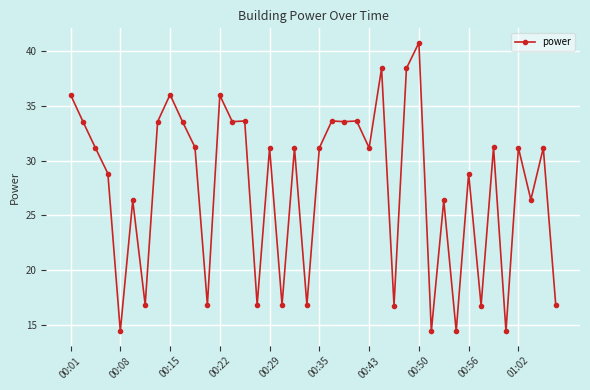

True or false: the data has more than 1 interior local peaks.

True